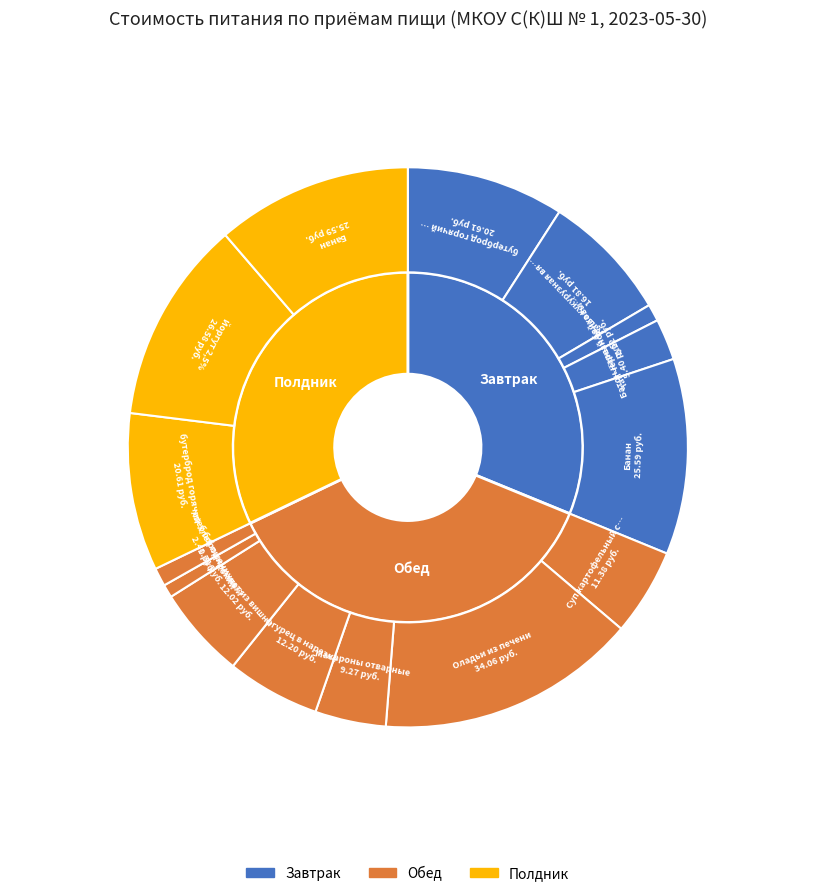

Which has a higher value, Йоргут 2,5% or Огурец в нарезке?

Йоргут 2,5%